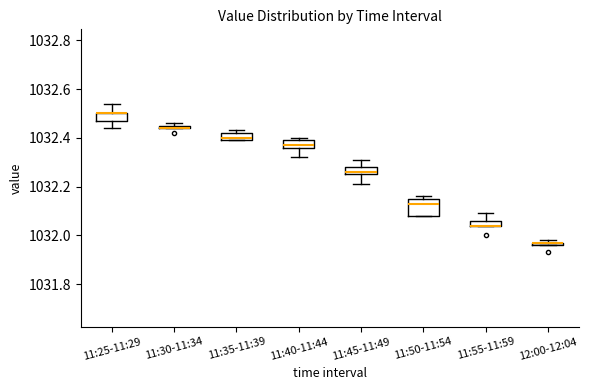

Which box is the tallest, from its lower edge to its upper edge?

11:50-11:54